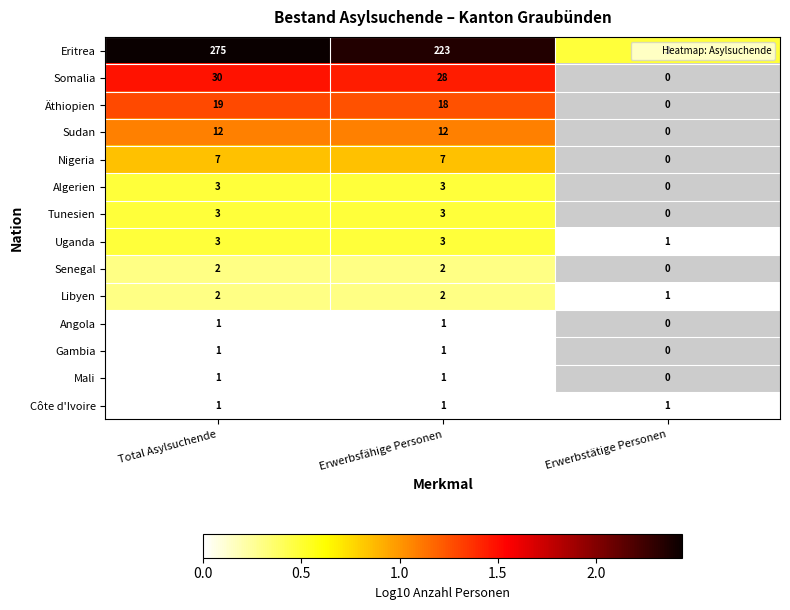

What is the difference between the highest and lowest values at Total Asylsuchende?

274